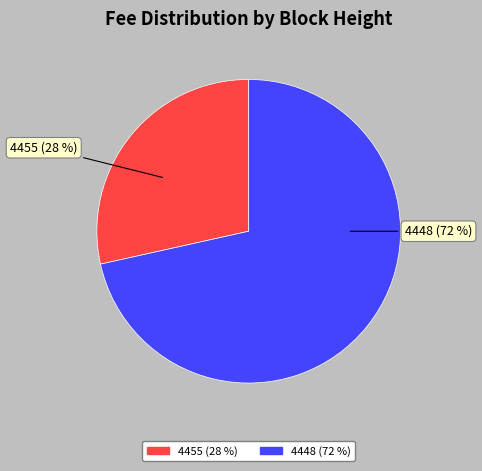

What is the ratio of the value at 4455 to the value at 4448?

0.4